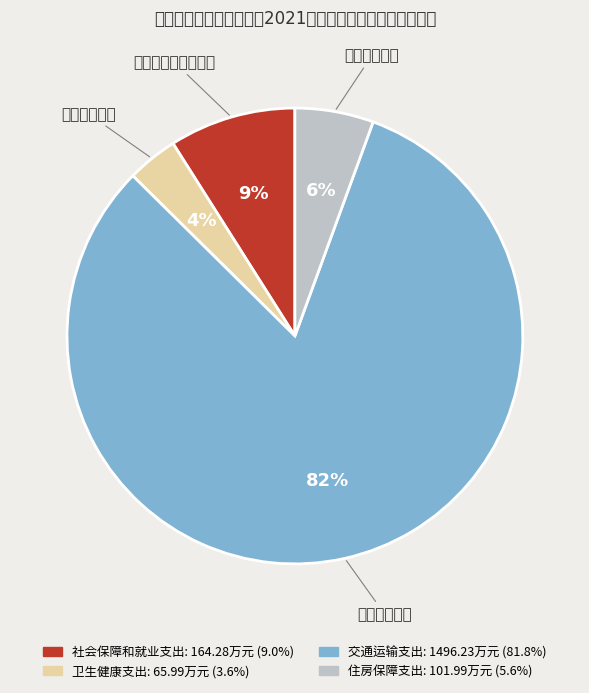

To the nearest percent, what is the average slice percentage?

25%